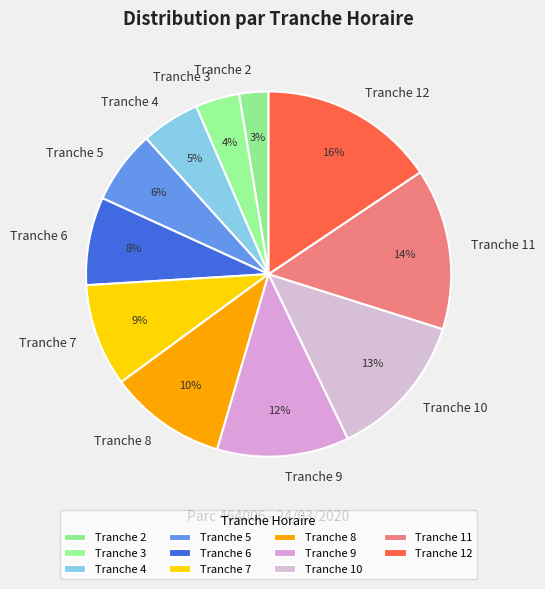

How many segments does this pie chart have?

11